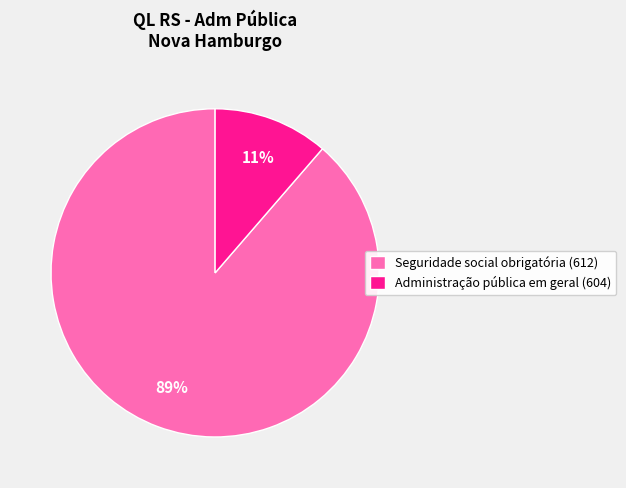

What percentage is the Seguridade social obrigatória (612) slice, to the nearest percent?

89%